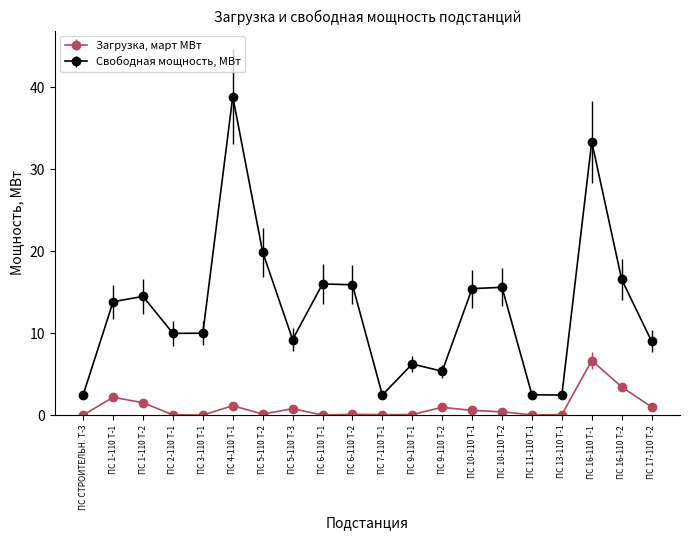

In Свободная мощность, МВт, how many points are higher than both neighbors (excluding endpoints)?

6